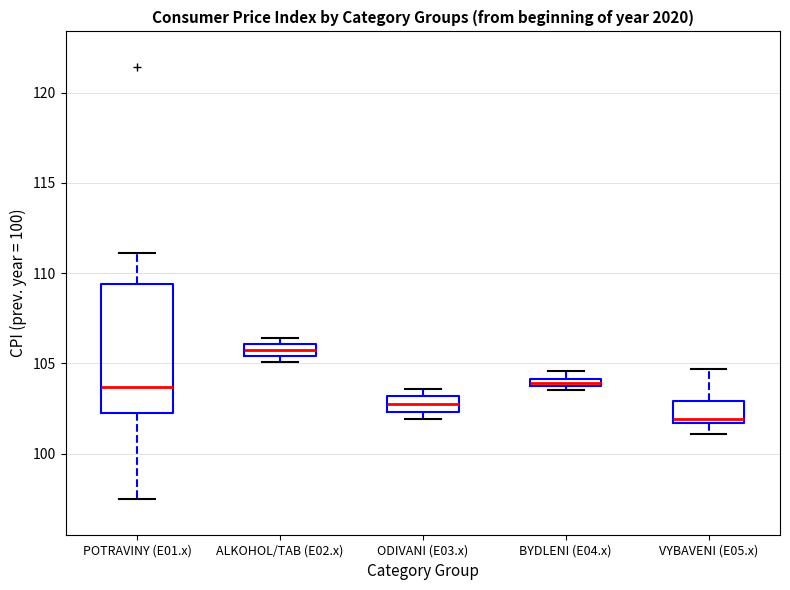

Where is the upper edge of the box for ALKOHOL/TAB (E02.x) on the y-axis? The values are not printed on the chart, so give them approximately, as read against the axis.

106.0